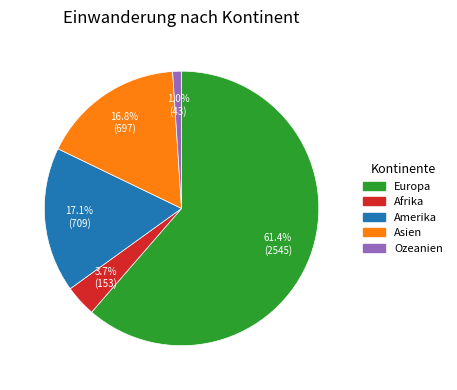

What percentage is the Ozeanien slice, to the nearest percent?

1%